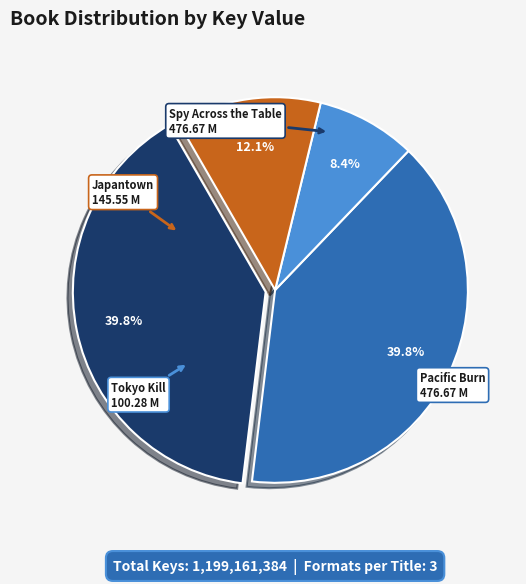

Is there any slice that represents more than half of the pie?

No